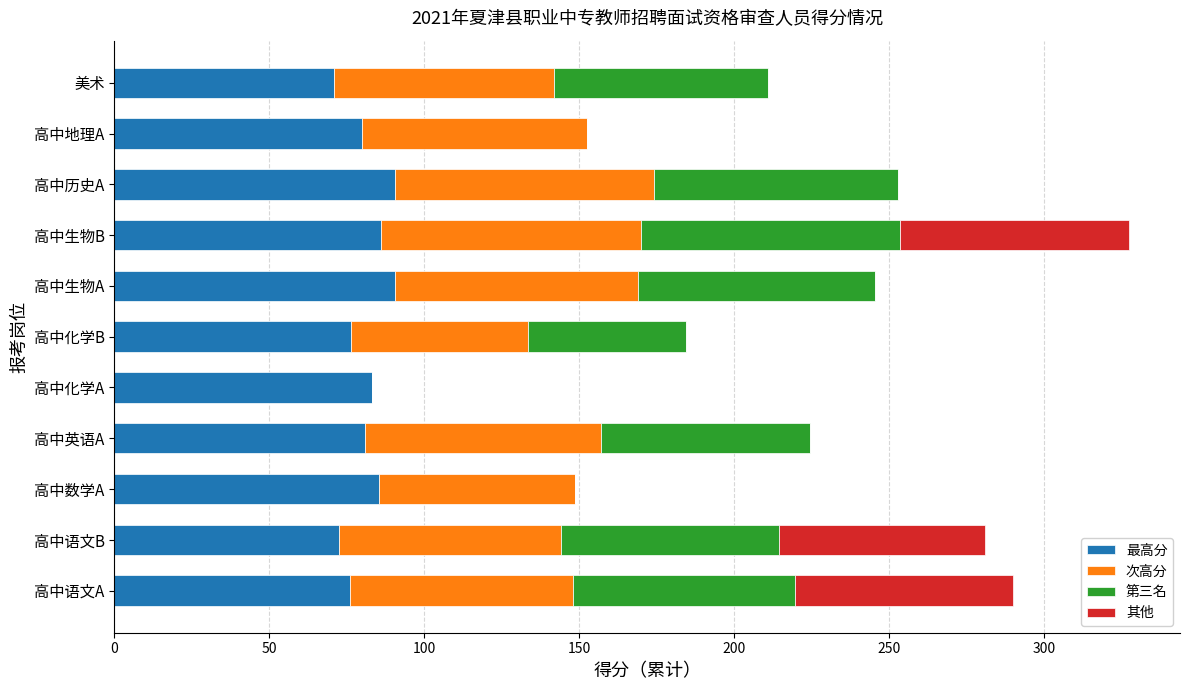

What is the total value across all series at 高中地理A?

152.5